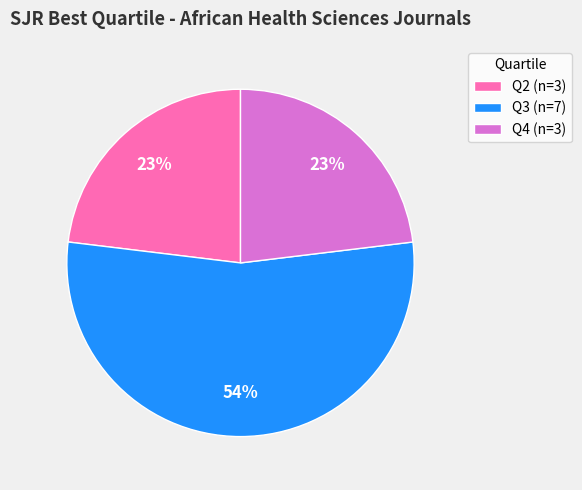

Does Q3 (n=7) account for over 50% of the chart?

Yes